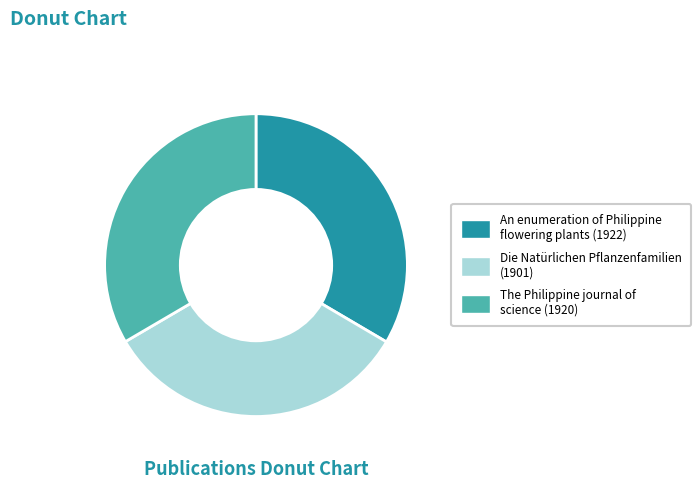

True or false: An enumeration of Philippine flowering plants (1922) accounts for 20% of the total.

False